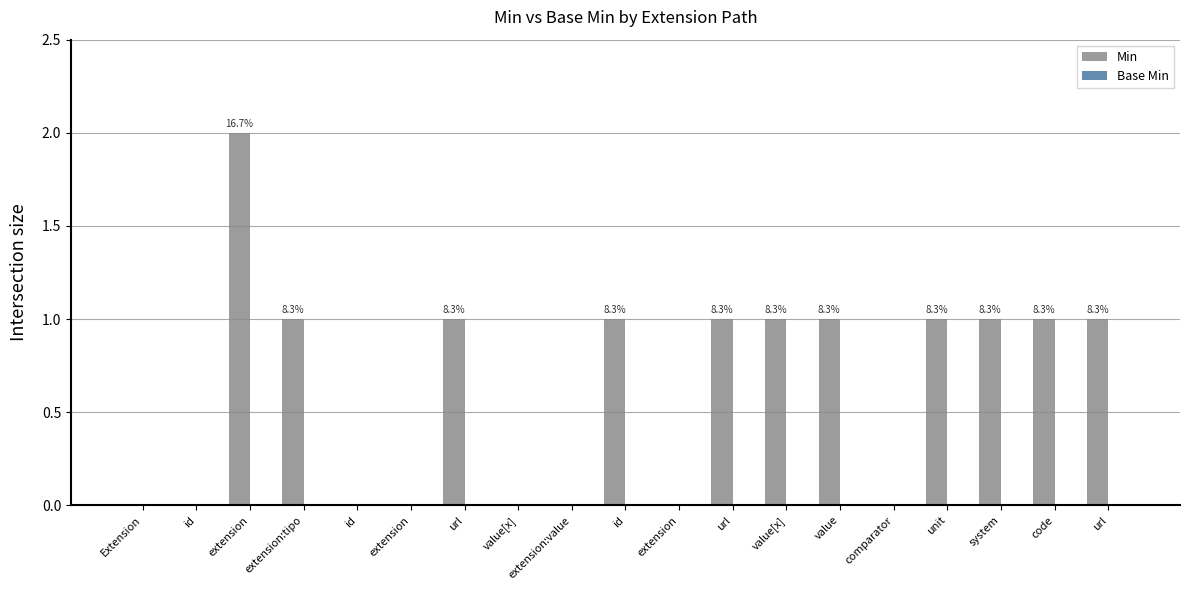

What is the label of the 2nd bar from the right?

code